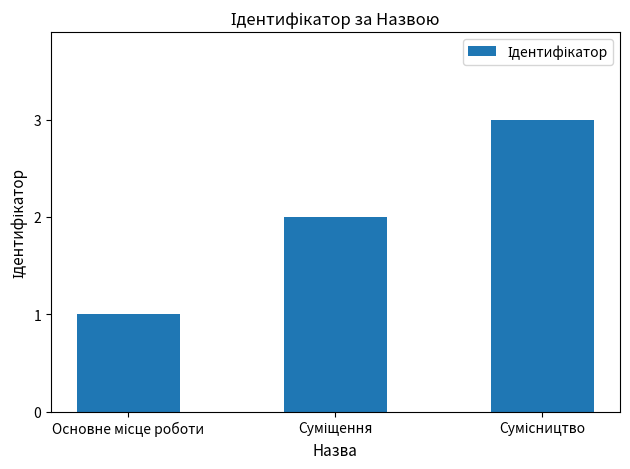

What is the sum of all values?

6